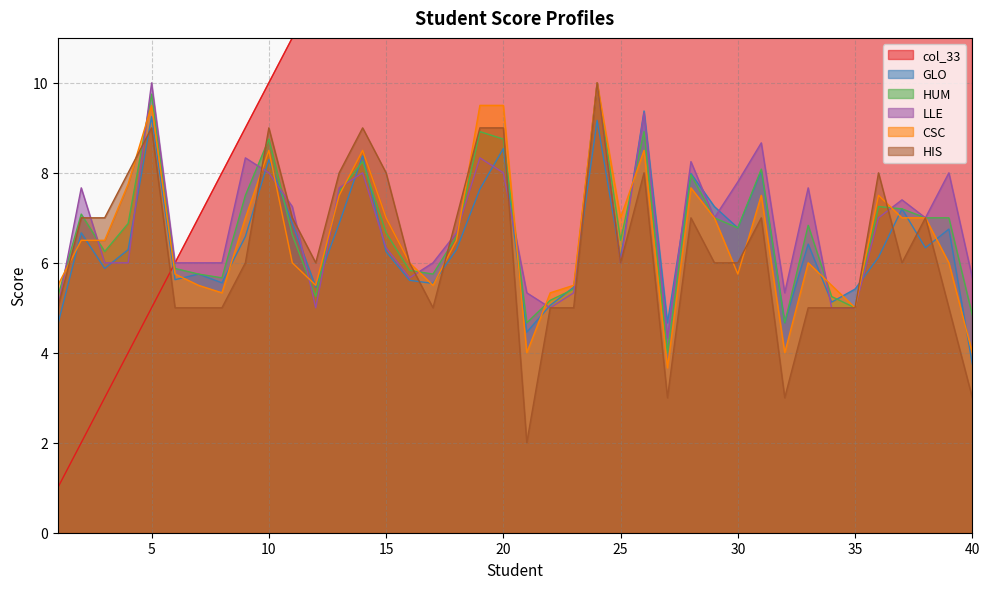

What is the total value across all series at 6?

34.2